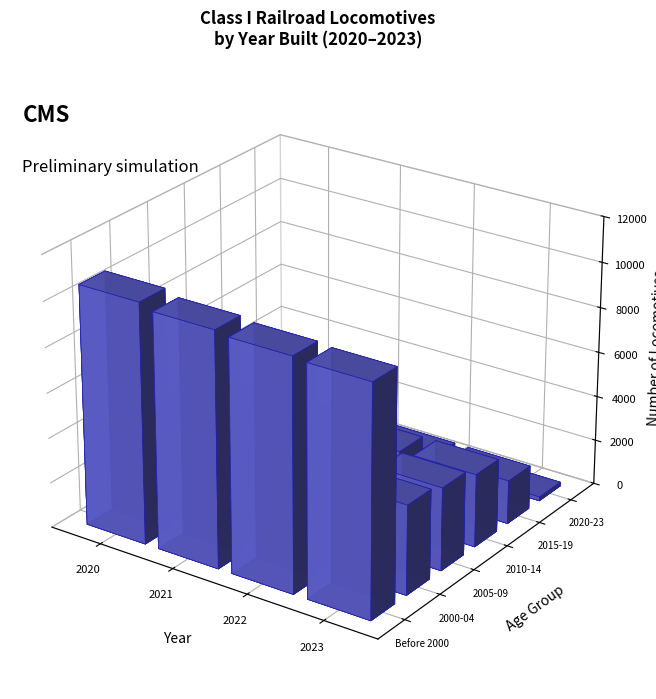

How many 2010-14 values are between 3168 and 3237?

3